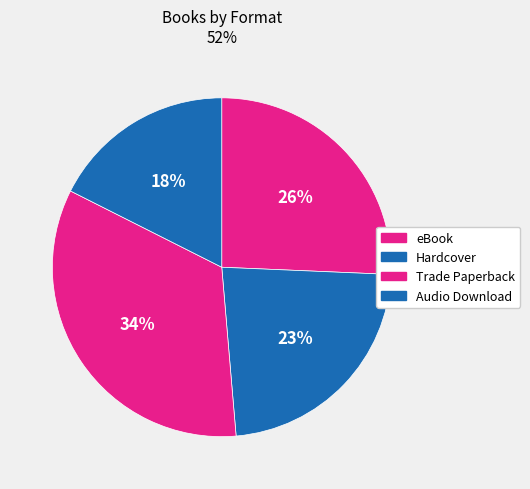

To the nearest percent, what is the average slice percentage?

25%